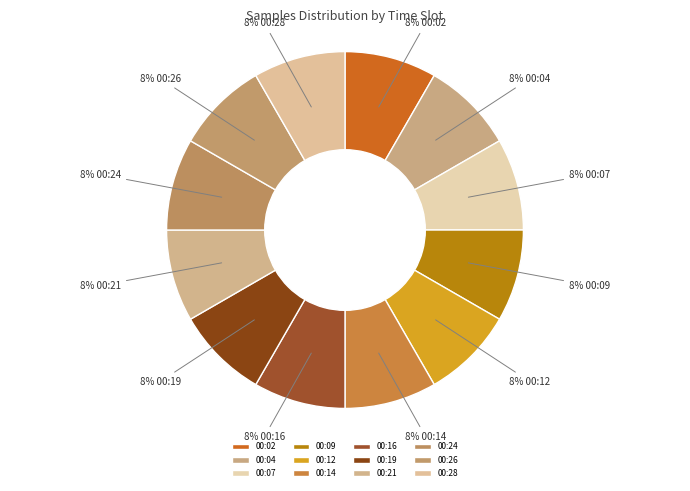

Combined, do 00:24 and 00:19 account for over 50%?

No